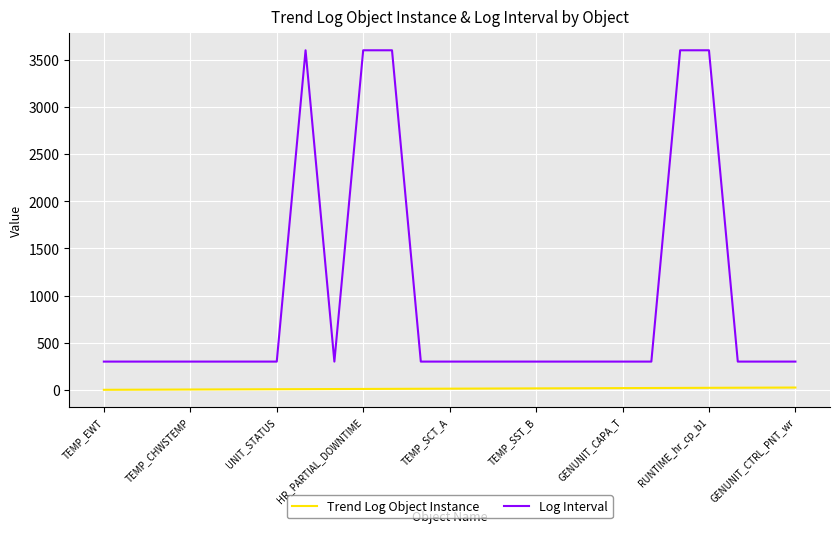

True or false: Log Interval and Trend Log Object Instance cross at least once.

False